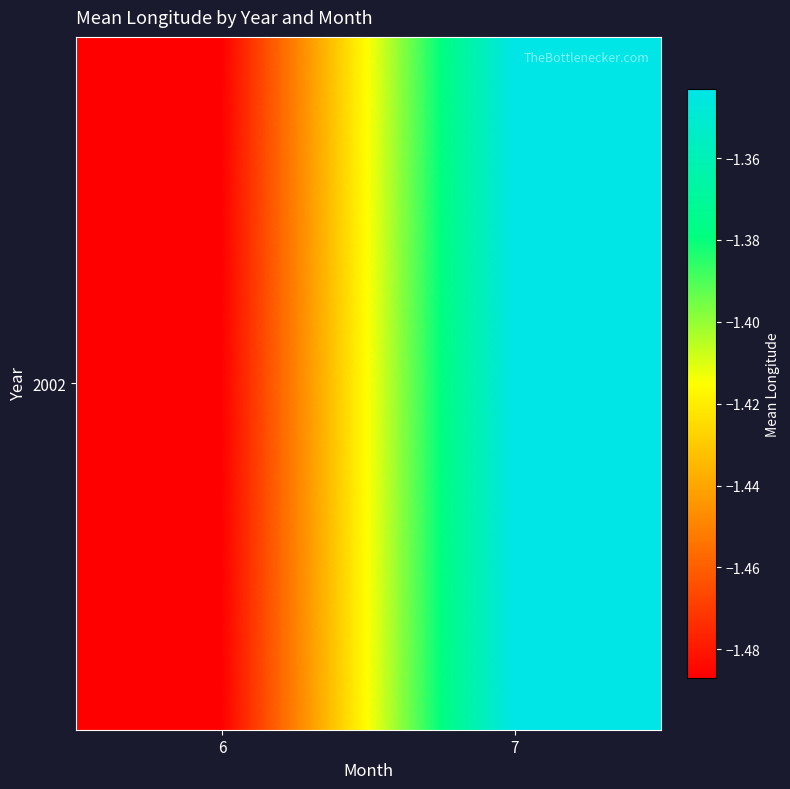

Reading left to right, what are all the values shown in this chart?

-1.5	-1.3